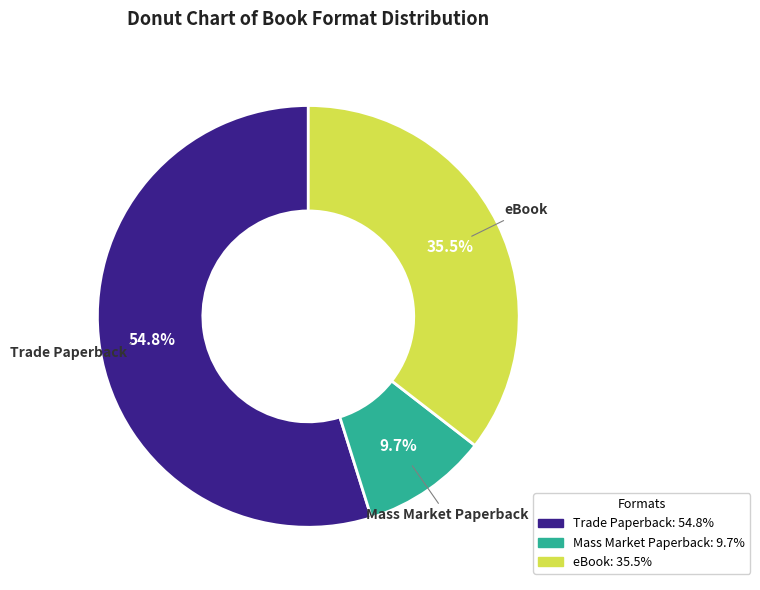

Does any single category account for the majority?

Yes